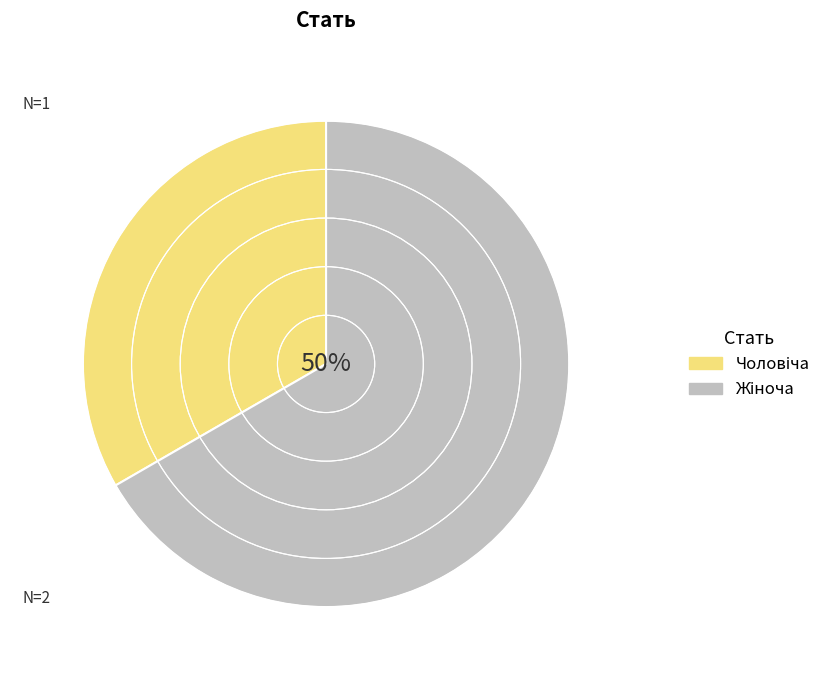

How many slices are in this pie chart?

2